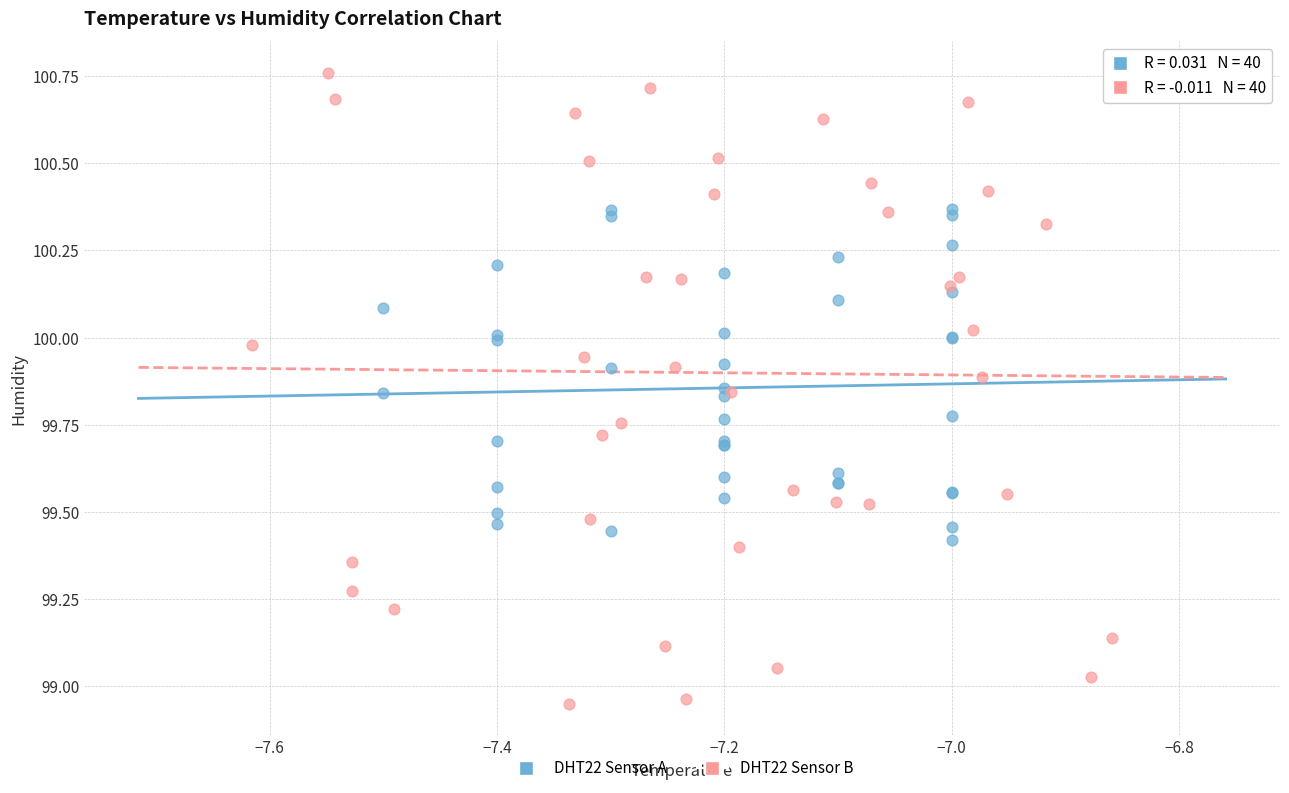

Which series reaches the minimum Y coordinate?

DHT22 Sensor B